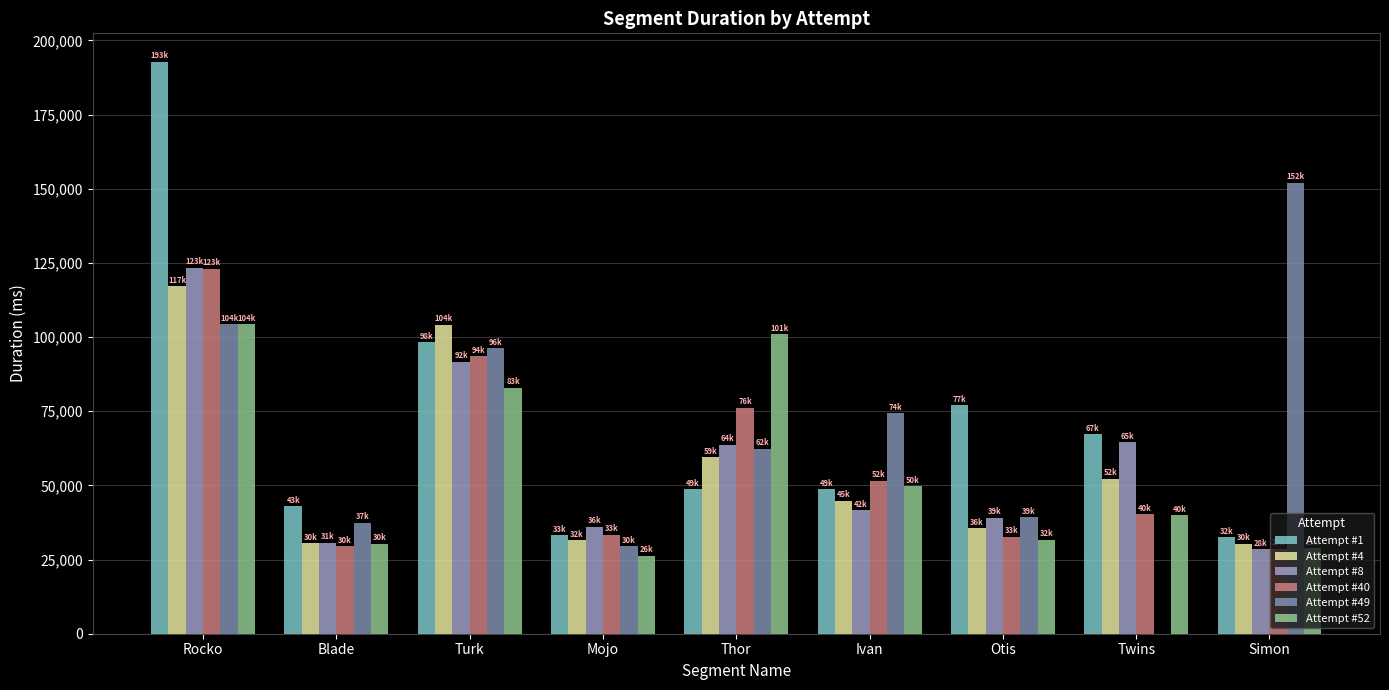

At which category is the sum across all series the highest?

Rocko